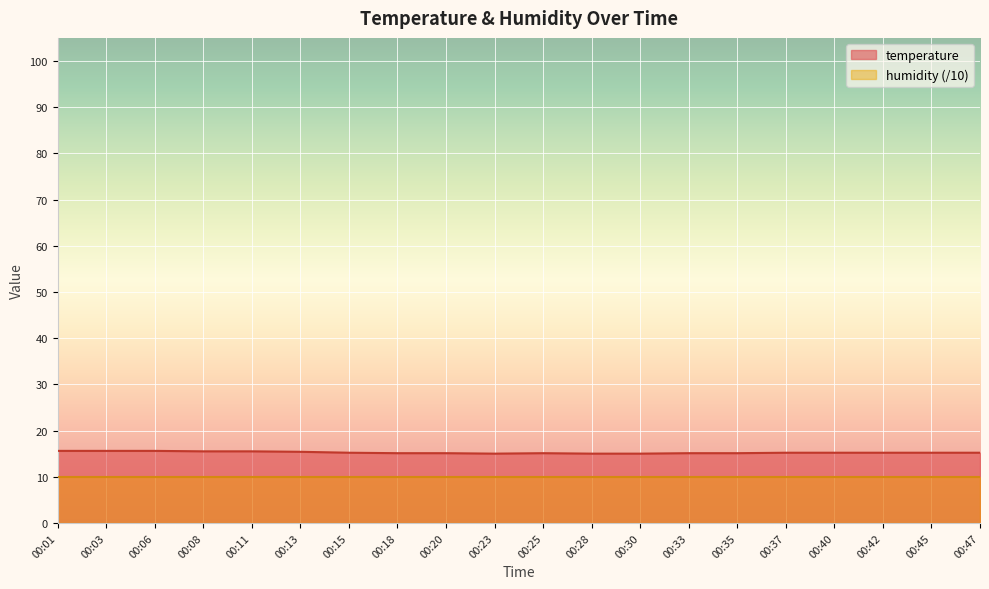

What is the ratio of the value at 00:06 to the value at 00:42?

1.0